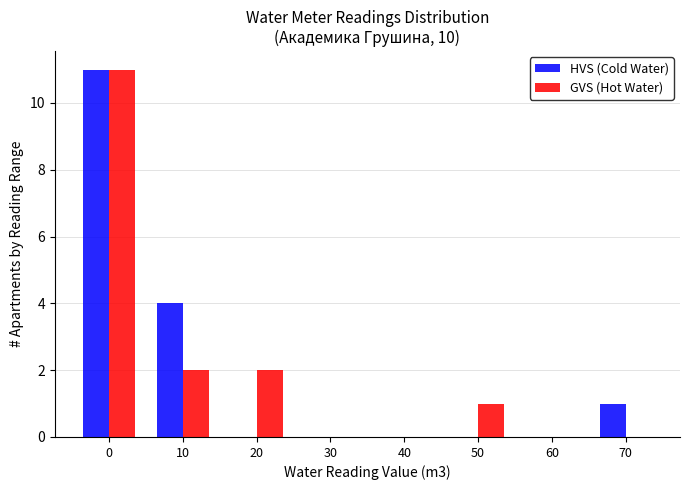

Reading left to right, transcribe all the data shown in this chart.

HVS (Cold Water): 0=11	10=4	20=0	30=0	40=0	50=0	60=0	70=1
GVS (Hot Water): 0=11	10=2	20=2	30=0	40=0	50=1	60=0	70=0